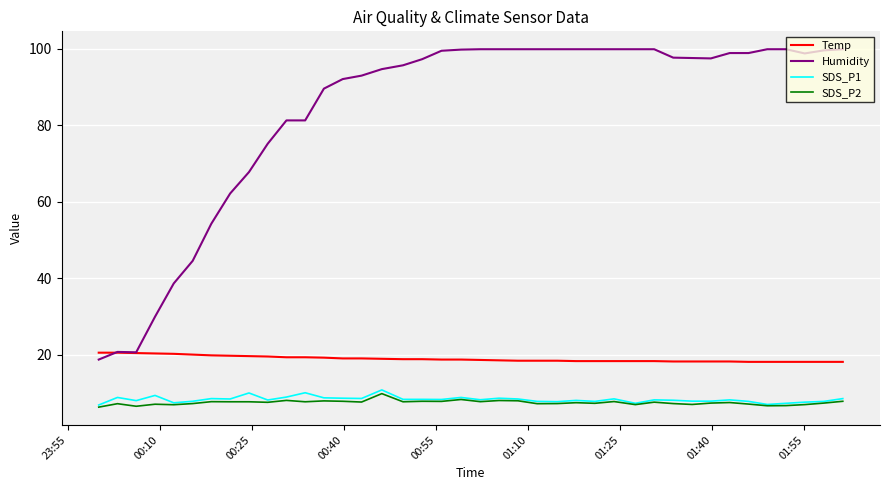

True or false: SDS_P2 and Temp cross at least once.

False